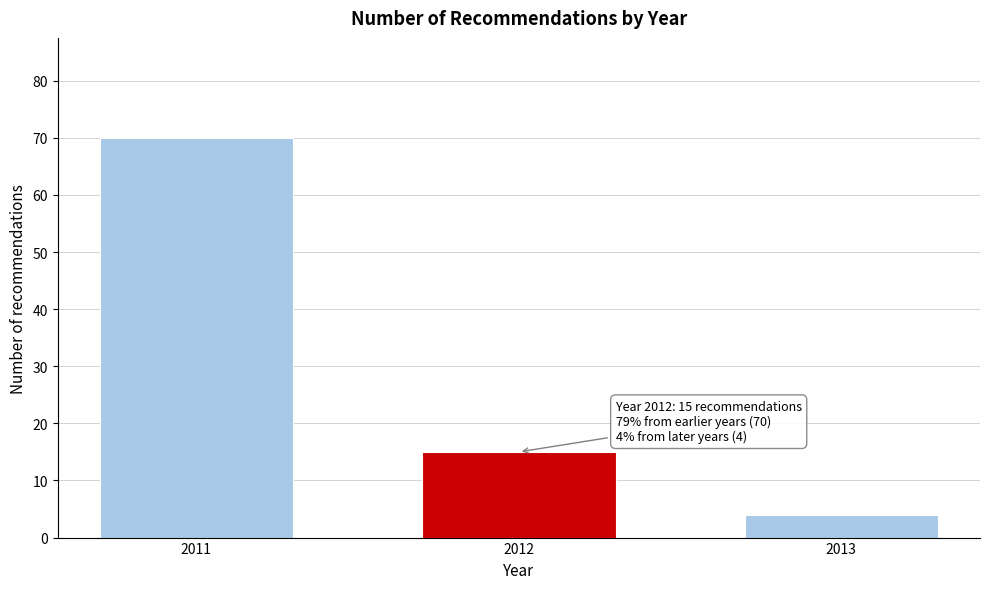

Reading left to right, transcribe all the data shown in this chart.

2011=70	2012=15	2013=4